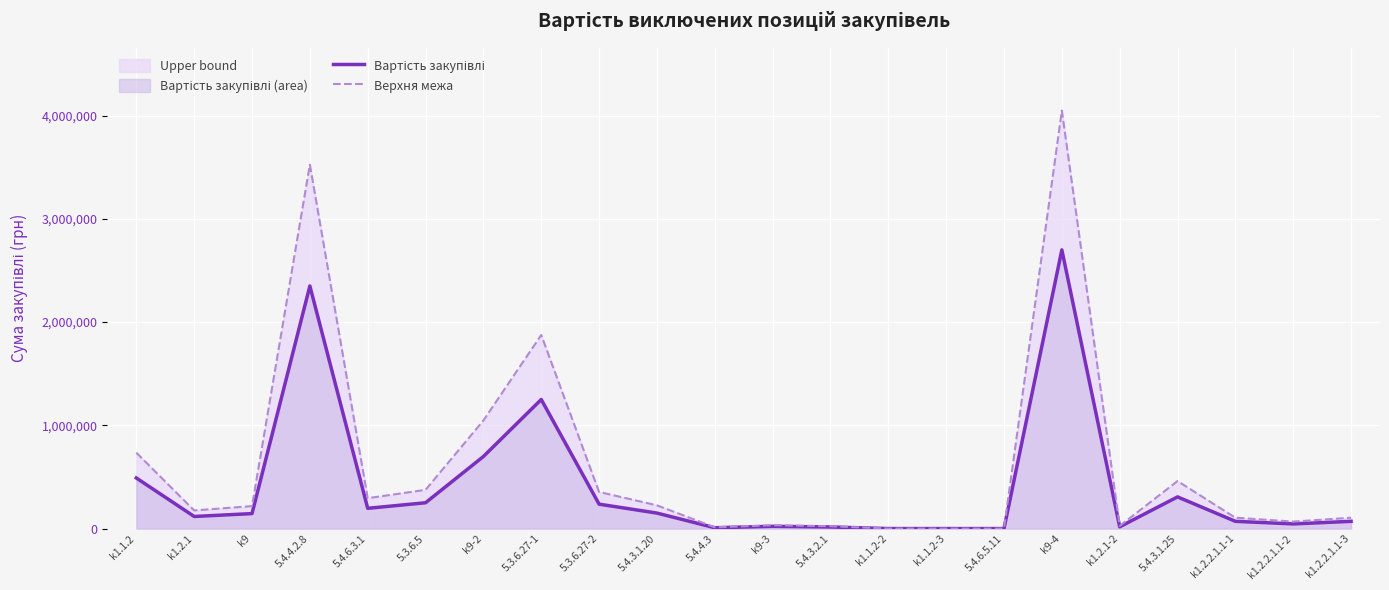

What are all the series names shown in the legend?

Вартість закупівлі, Верхня межа